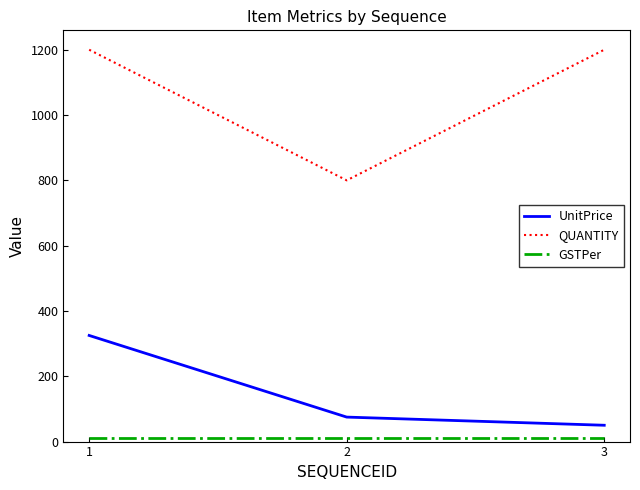

What is the minimum value shown in the chart?

12